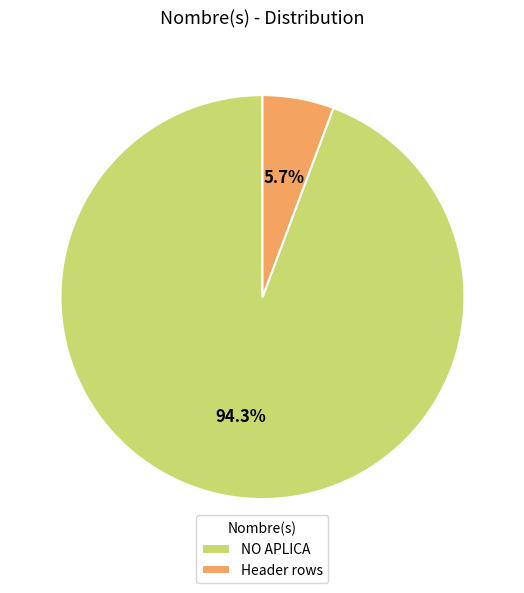

What is the largest slice in the pie chart?

NO APLICA